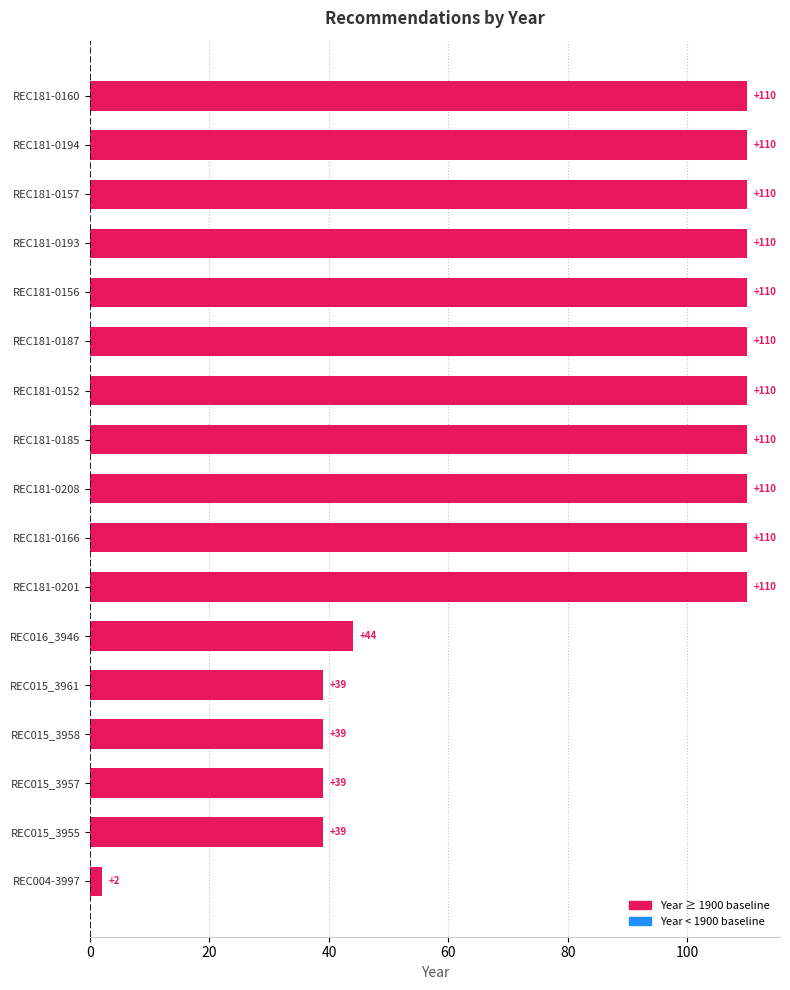

Does the chart contain any negative values?

No